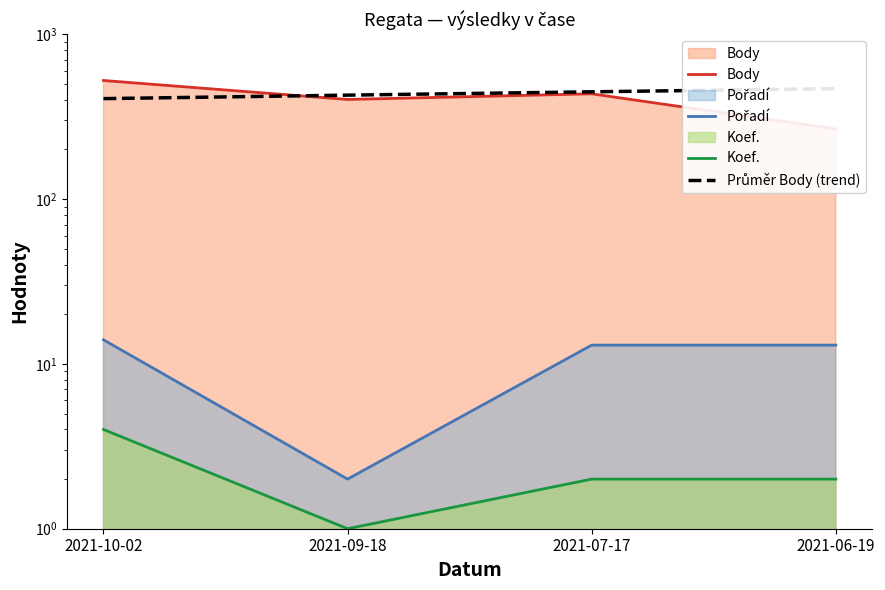

Reading right to left, list all the values displayed in this chart.

Body: 2021-06-19=266.0	2021-07-17=435.0	2021-09-18=402.0	2021-10-02=524.0
Pořadí: 2021-06-19=13.0	2021-07-17=13.0	2021-09-18=2.0	2021-10-02=14.0
Koef.: 2021-06-19=2.0	2021-07-17=2.0	2021-09-18=1.0	2021-10-02=4.0
Průměr Body (trend): 2021-06-19=467.8	2021-07-17=447.4	2021-09-18=427.1	2021-10-02=406.8